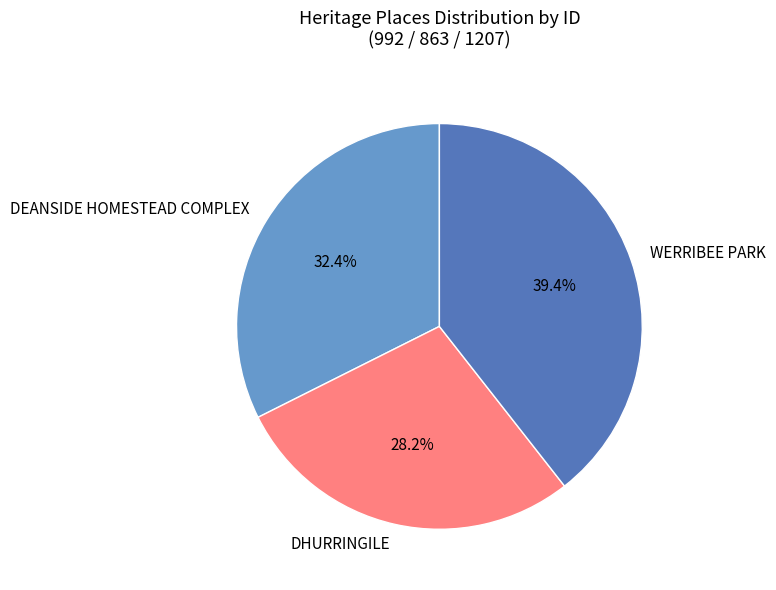

What percentage is the DHURRINGILE slice, to the nearest percent?

28%